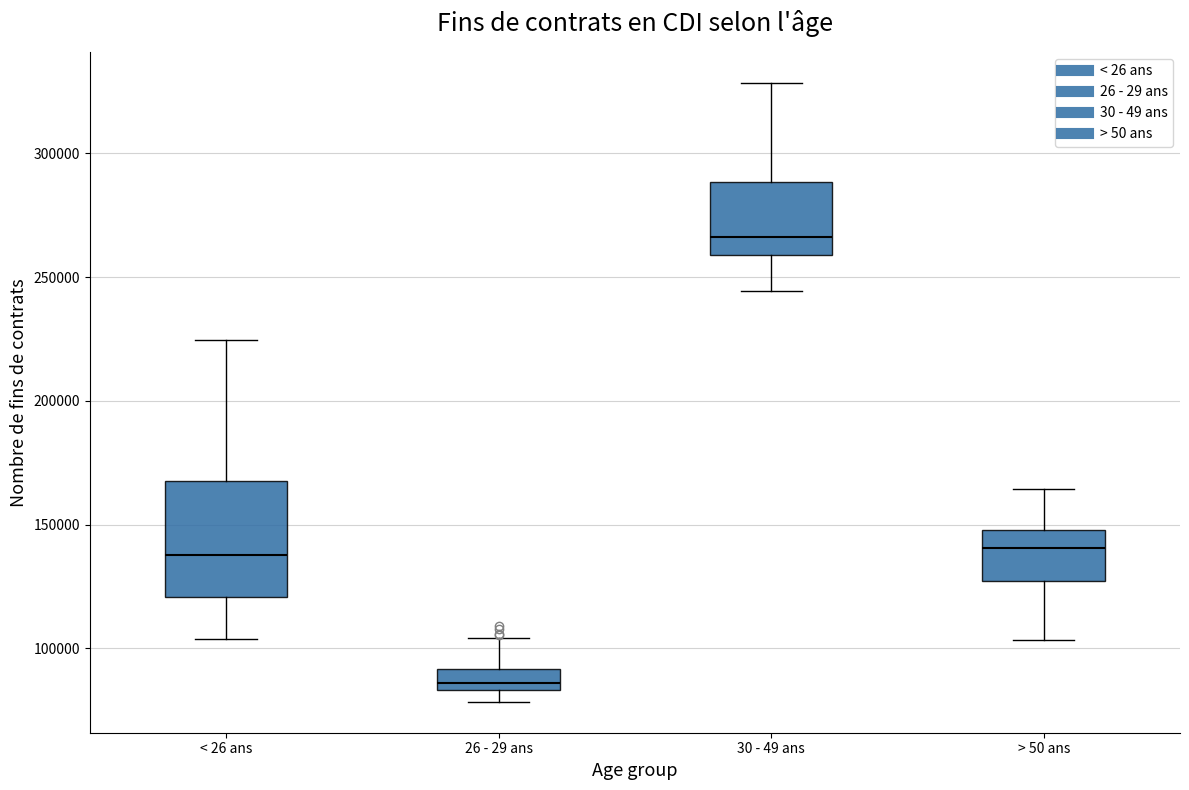

Where is the lower edge of the box for > 50 ans on the y-axis? The values are not printed on the chart, so give them approximately, as read against the axis.

125000